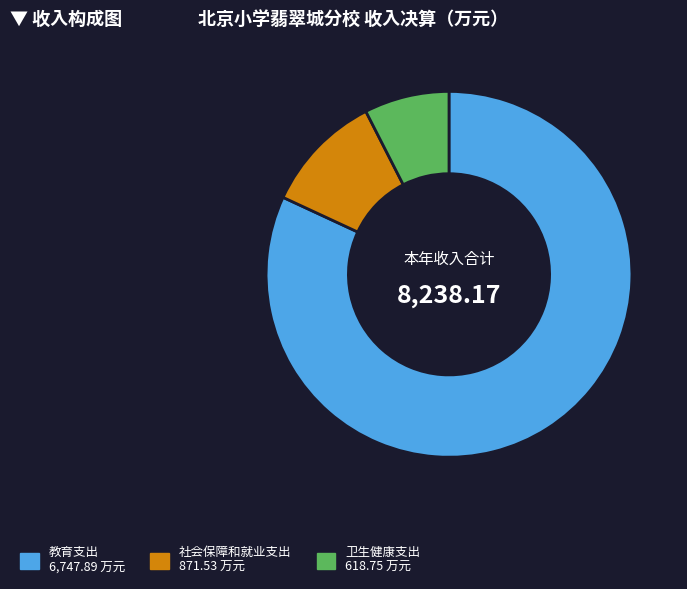

Which category has the smallest portion of the pie?

卫生健康支出